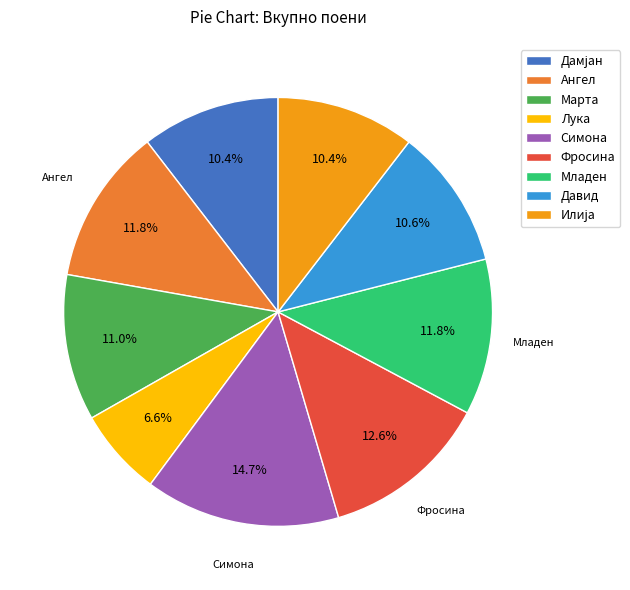

To the nearest percent, what is the difference between the Младен and Лука slice percentages?

5%